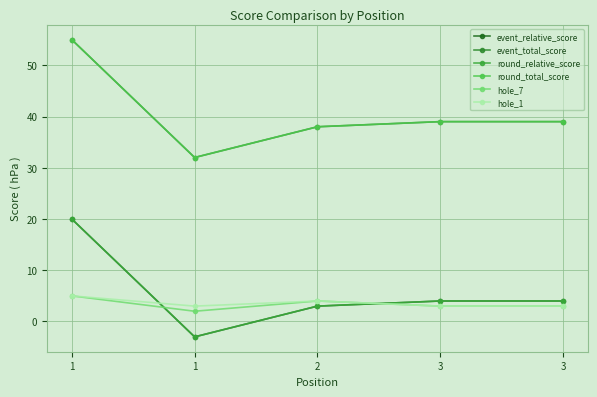

At how many categories does at least one series exceed 25?

5